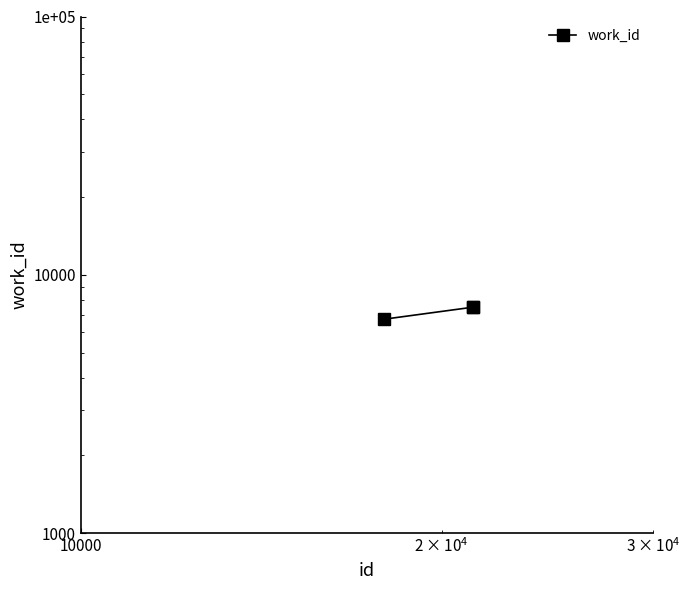

How many values are below 7490?

1